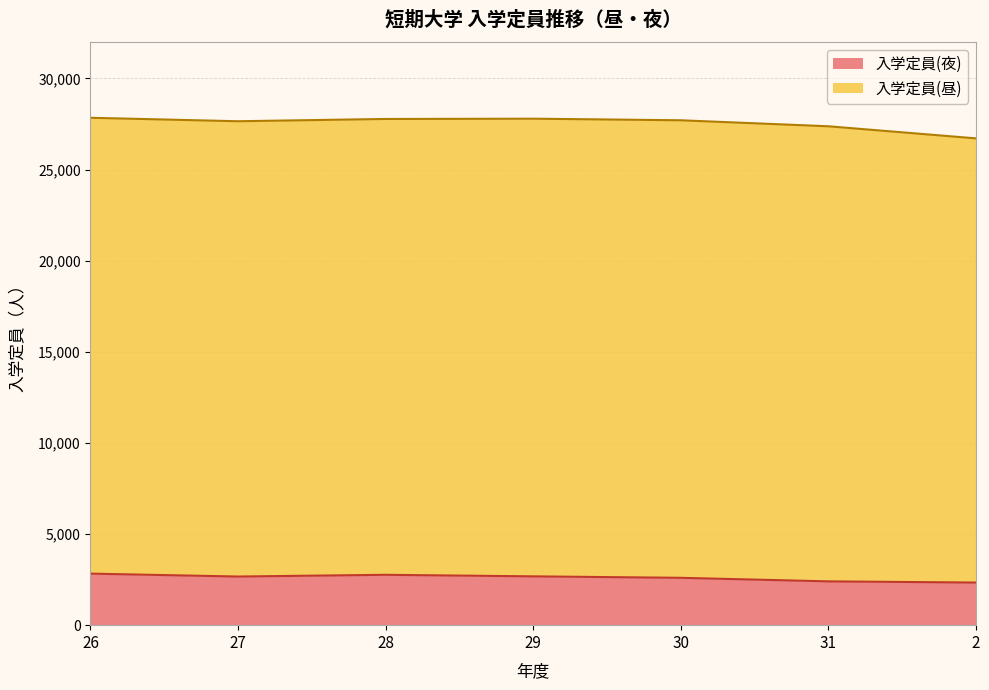

Where is the first local minimum?

27